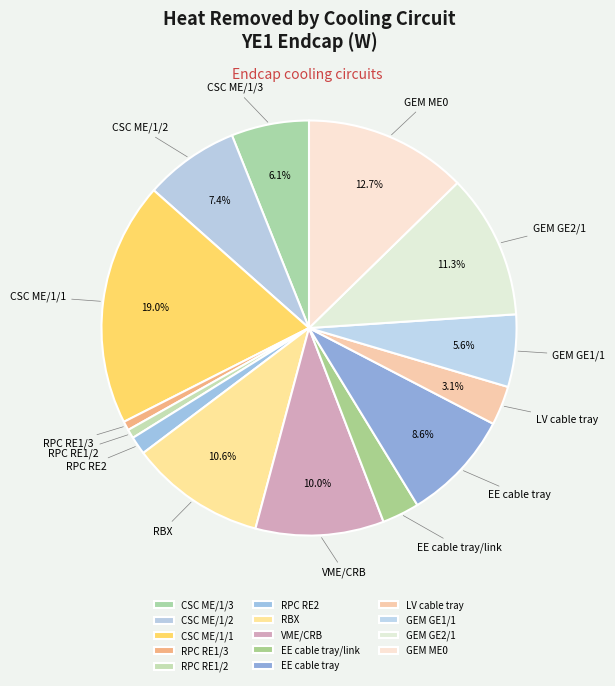

To the nearest percent, what is the difference between the GEM GE2/1 and GEM ME0 slice percentages?

1%